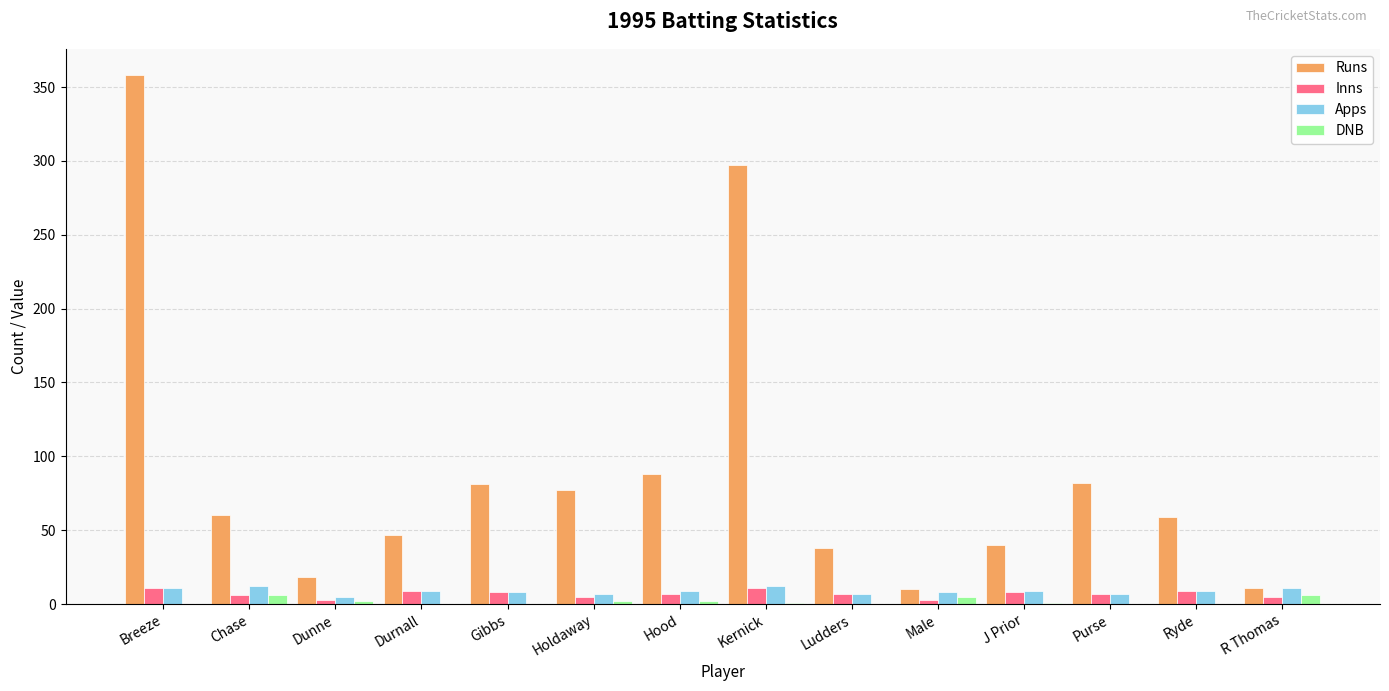

Between Gibbs and Ludders, which series saw the biggest shift?

Runs